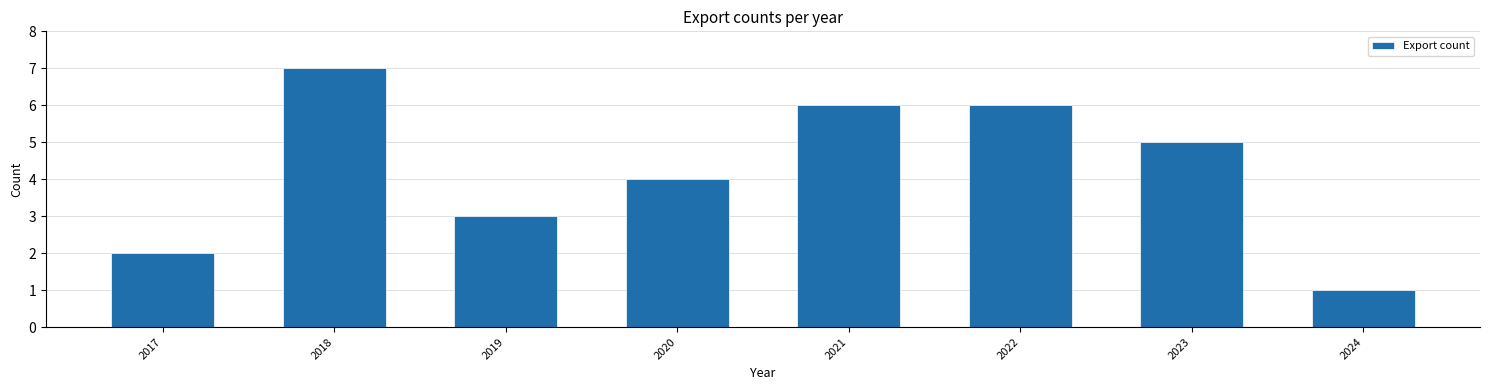

Reading right to left, what are all the values shown in this chart?

2024=1	2023=5	2022=6	2021=6	2020=4	2019=3	2018=7	2017=2